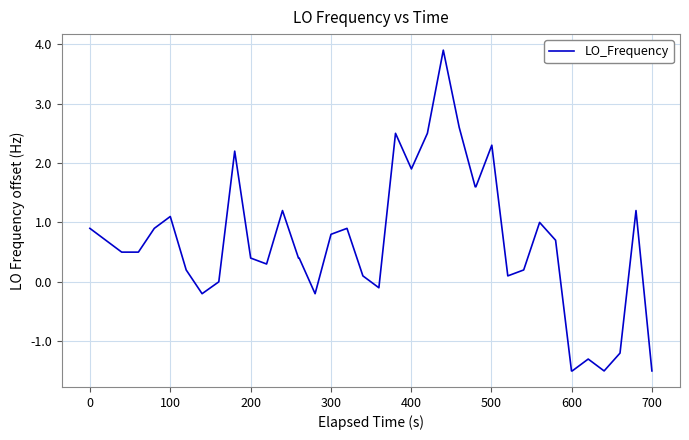

Is this an area chart (filled region under the line)?

No